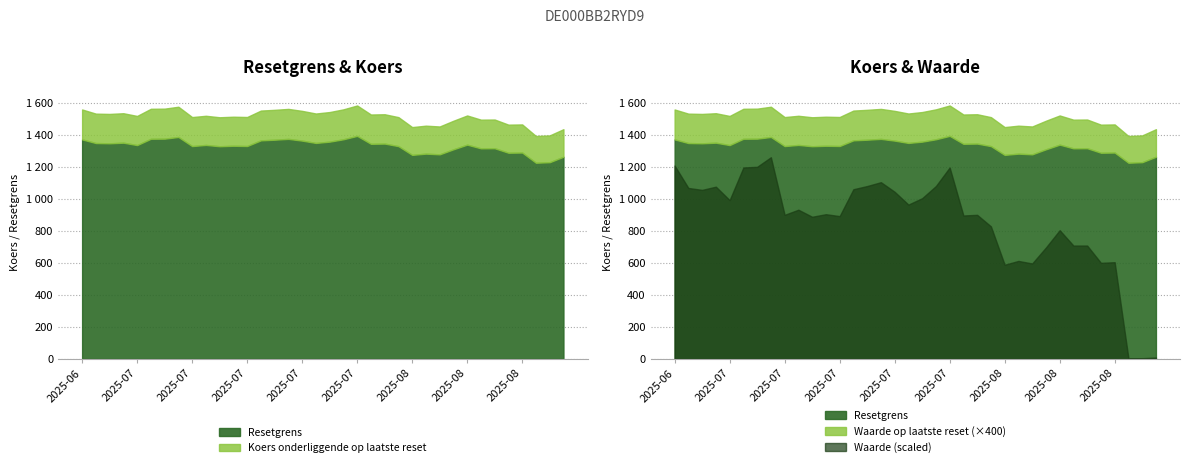

True or false: Waarde op laatste reset and Koers onderliggende op laatste reset intersect in this chart.

False